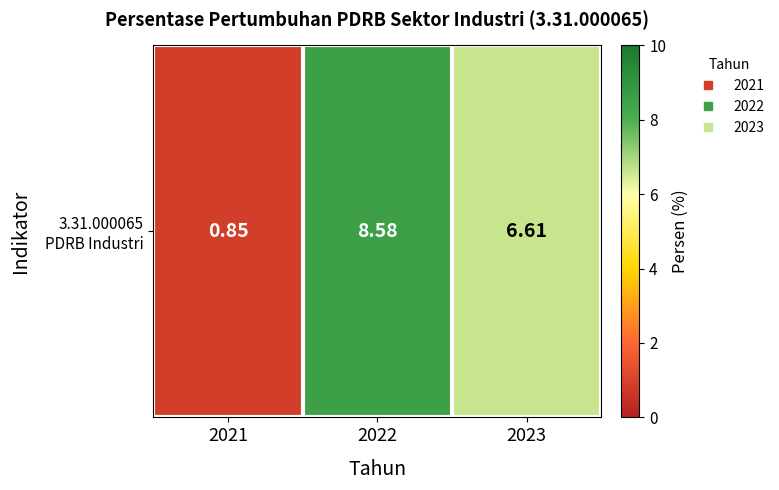

True or false: the data shows 1.4 at 2021.

False